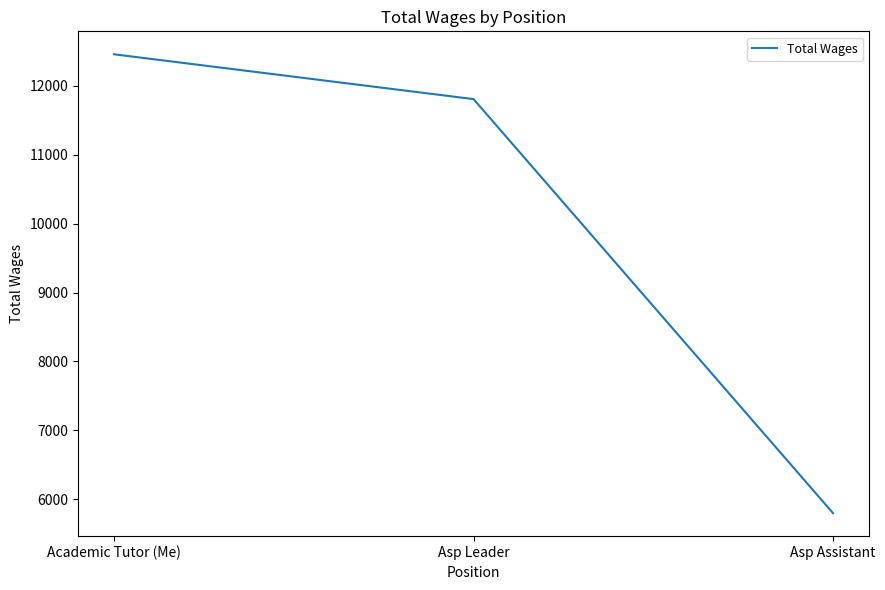

The value at Academic Tutor (Me) is 12455. True or false?

True